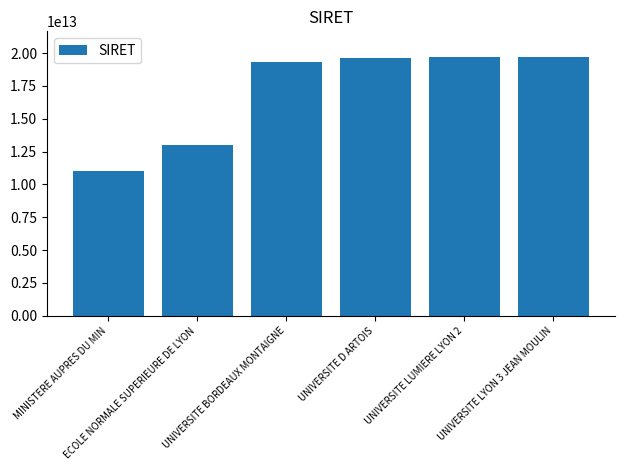

What is the value of the 5th bar from the left?

19691775100014